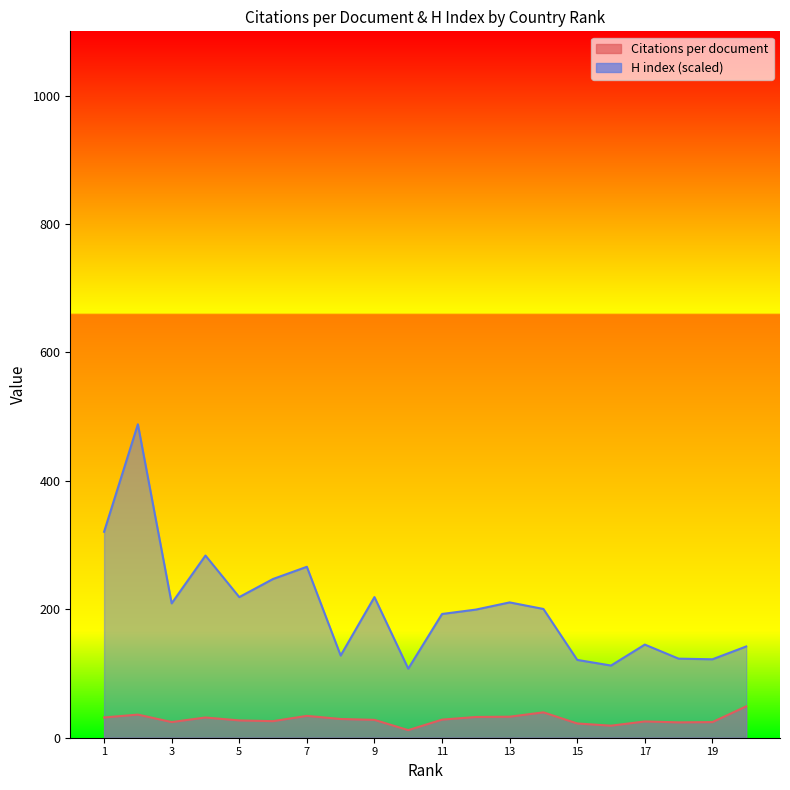

Between Germany and Brazil, which series saw the biggest shift?

H index